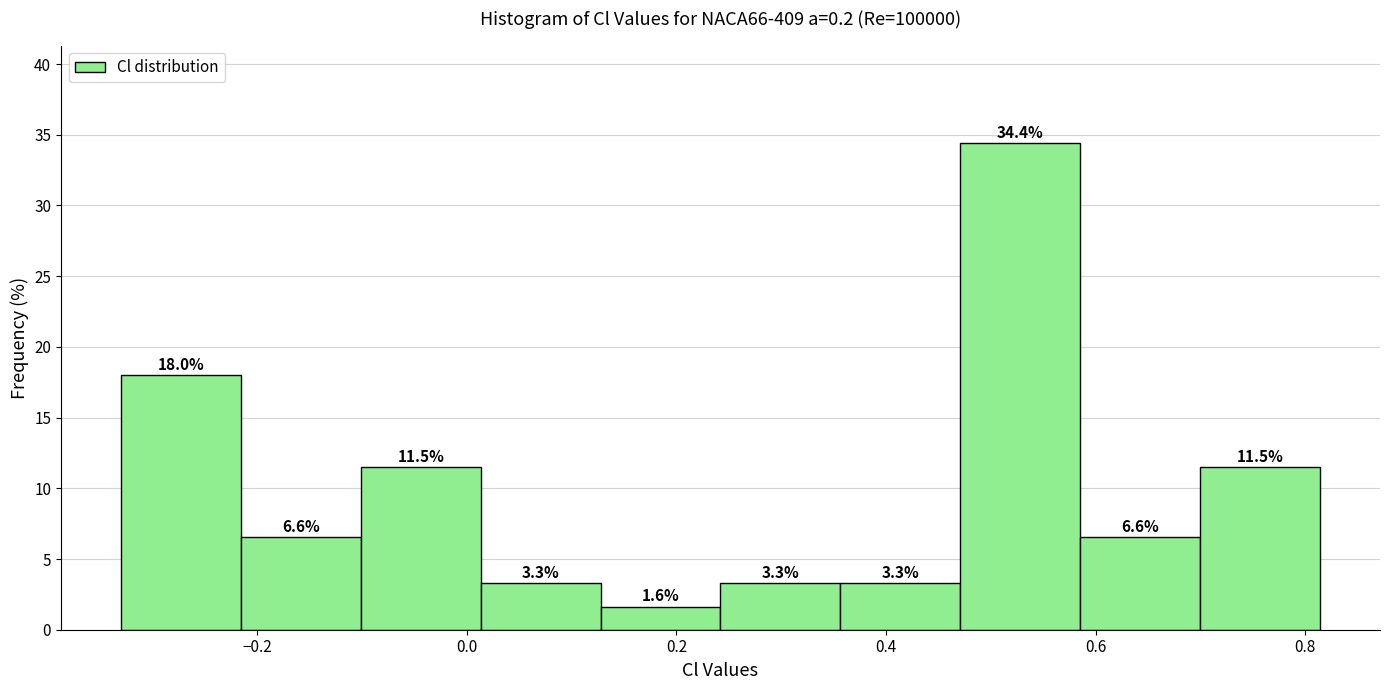

Which range on the x-axis has the tallest bar?

0.48 to 0.58